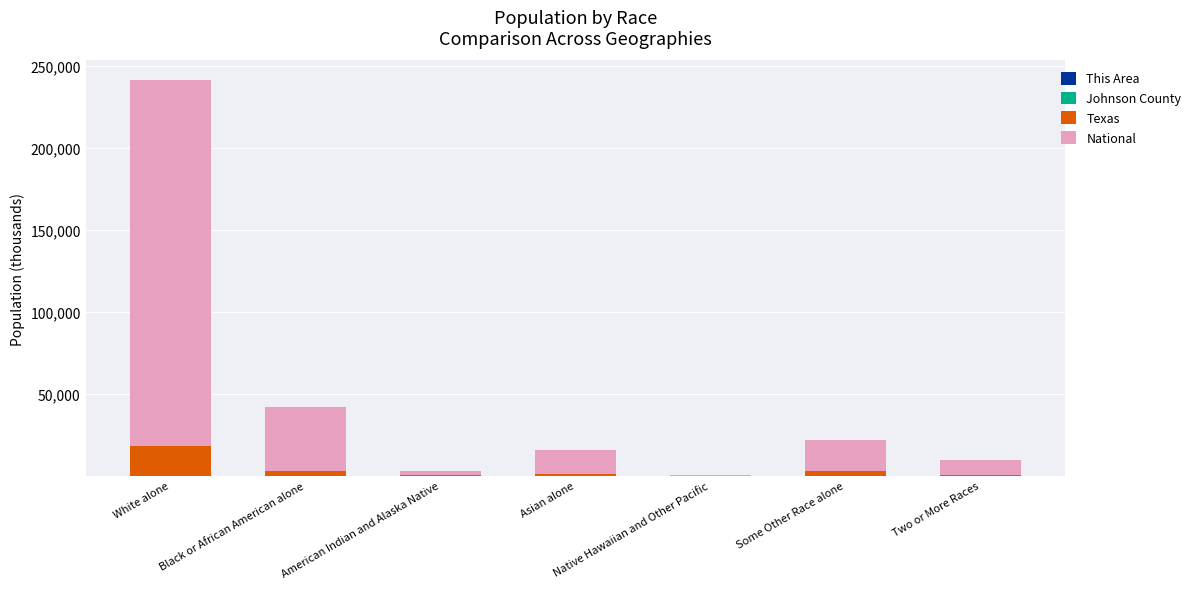

What is the total value across all series at Asian alone?

15639.9